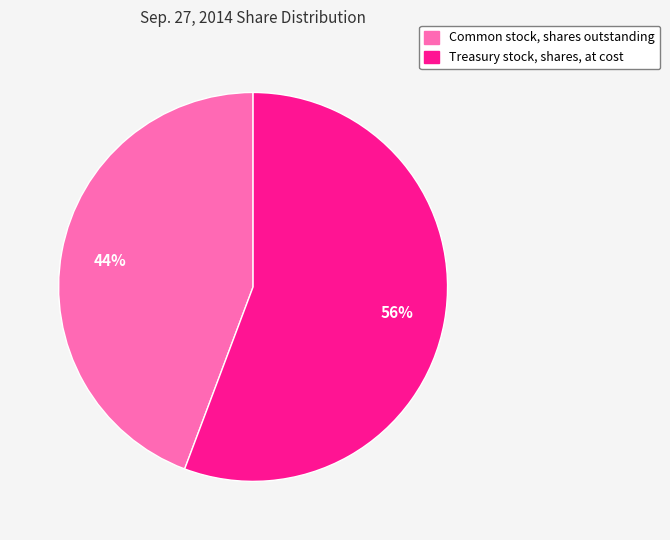

Approximately how many times larger is the value at Treasury stock, shares, at cost compared to Common stock, shares outstanding?

1.3